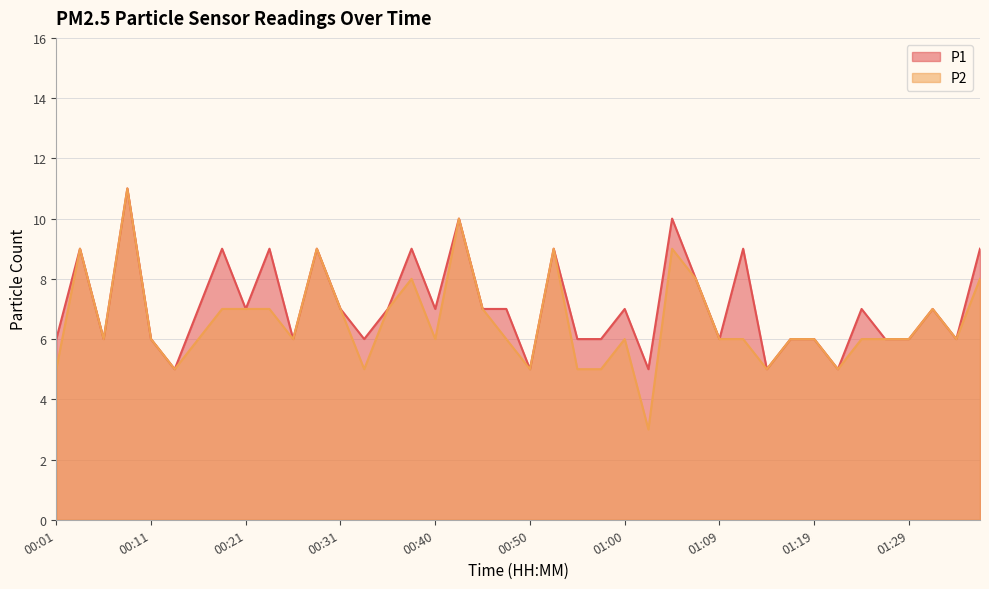

How many lines are shown in the chart?

2